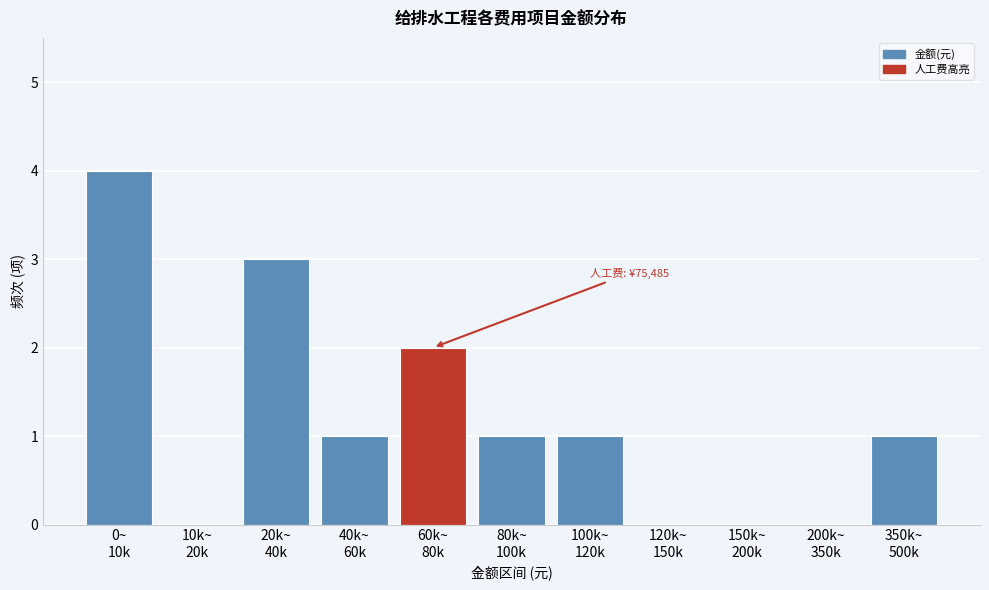

What is the maximum value shown in the chart?

4